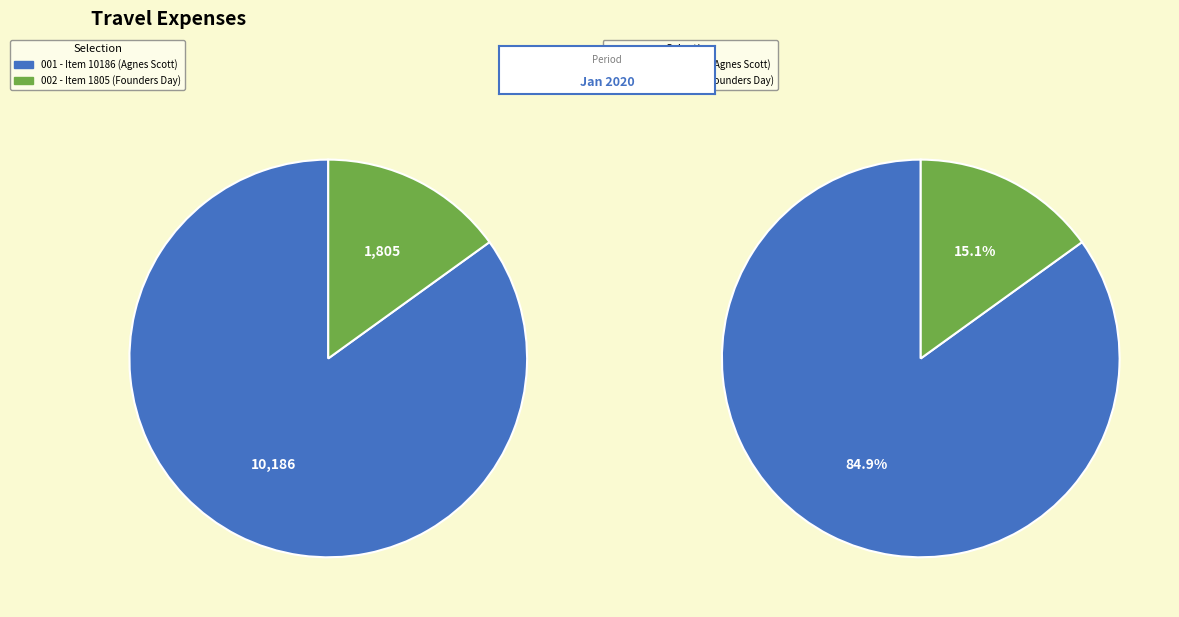

Count the number of slices in the pie.

2